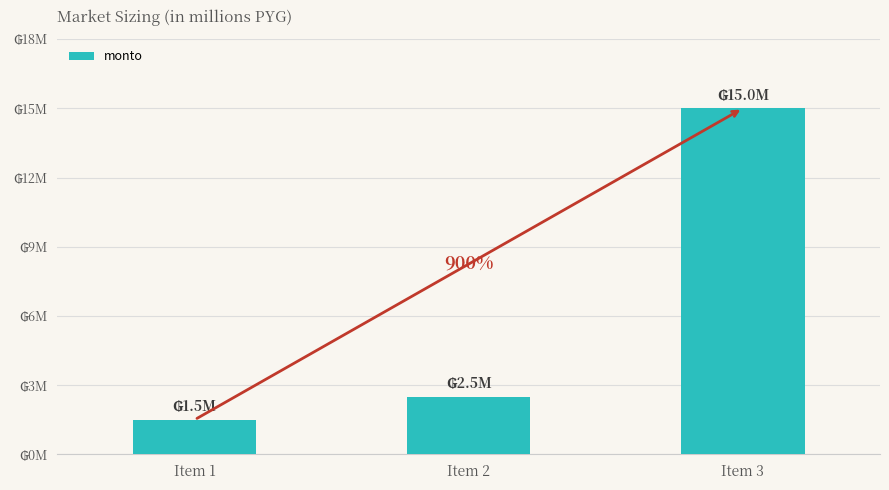

What is the value of the 3rd bar from the left?

15000000